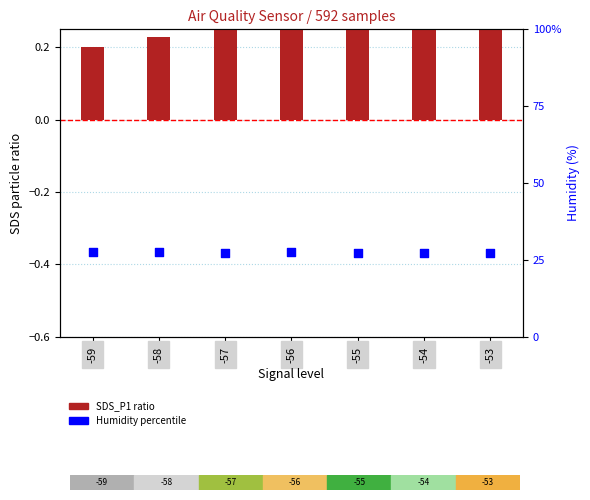

Which series reaches the maximum Y coordinate?

Humidity